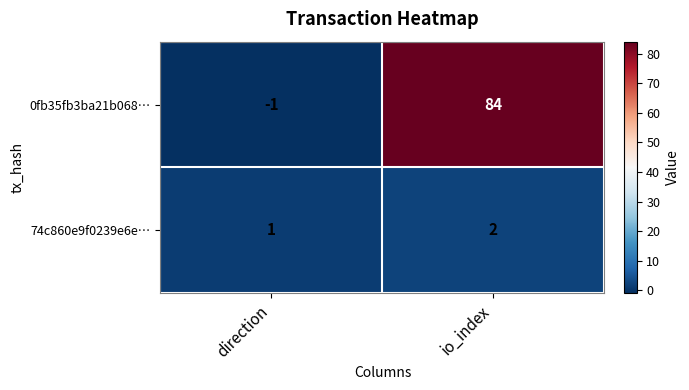

Which series has the widest spread of values?

0fb35fb3ba21b068…